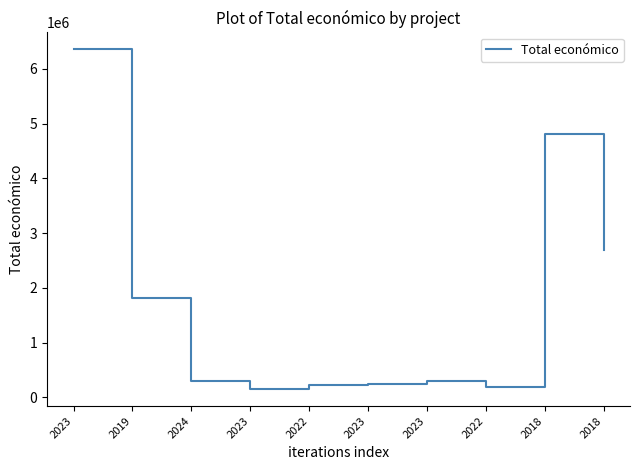

Reading right to left, transcribe all the data shown in this chart.

2685474	4805923	193149	299986	250000	228922	150000	299997	1818362	6357762